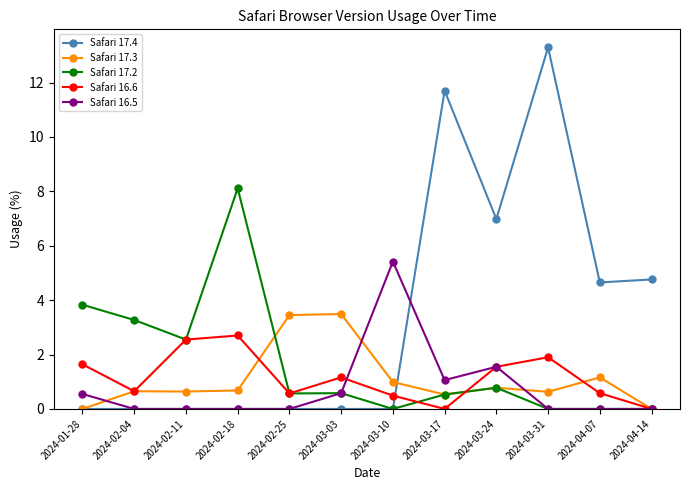

What is the maximum value for Safari 16.6?

2.7